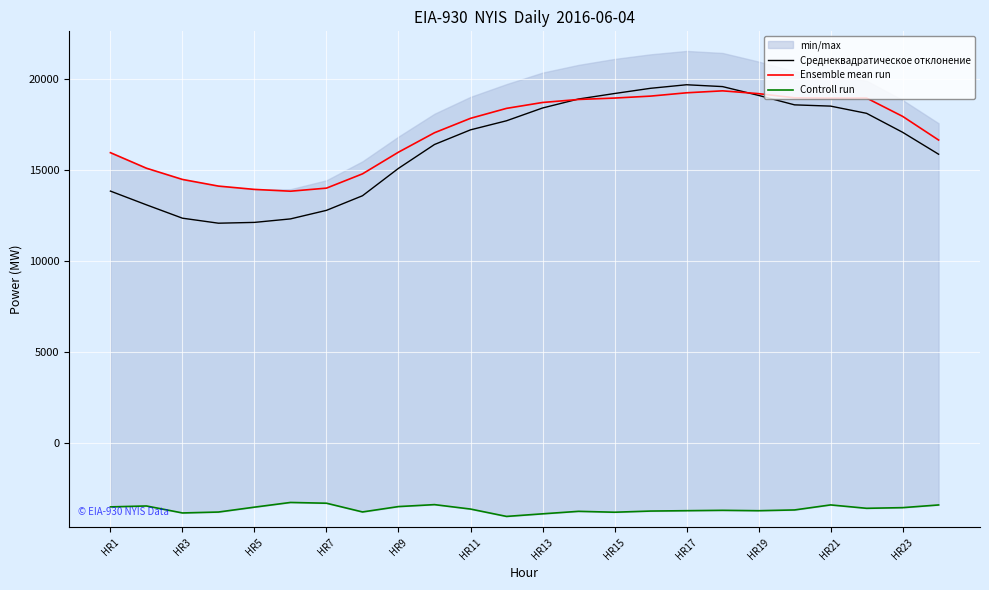

What is the average value of the Ensemble mean run series?

17079.7